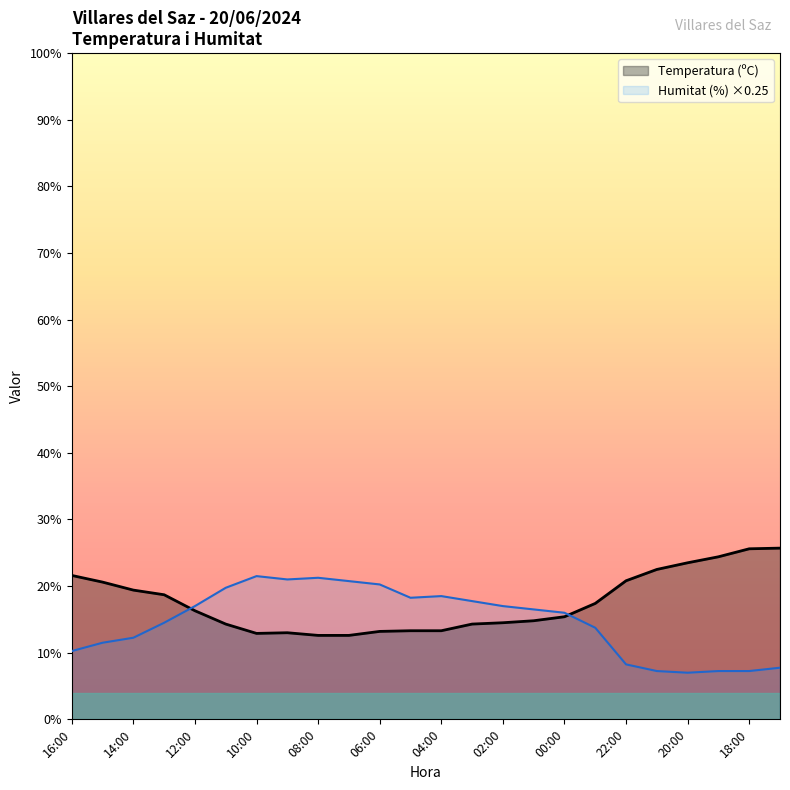

Between 21:00 and 10:00, which is larger?

21:00